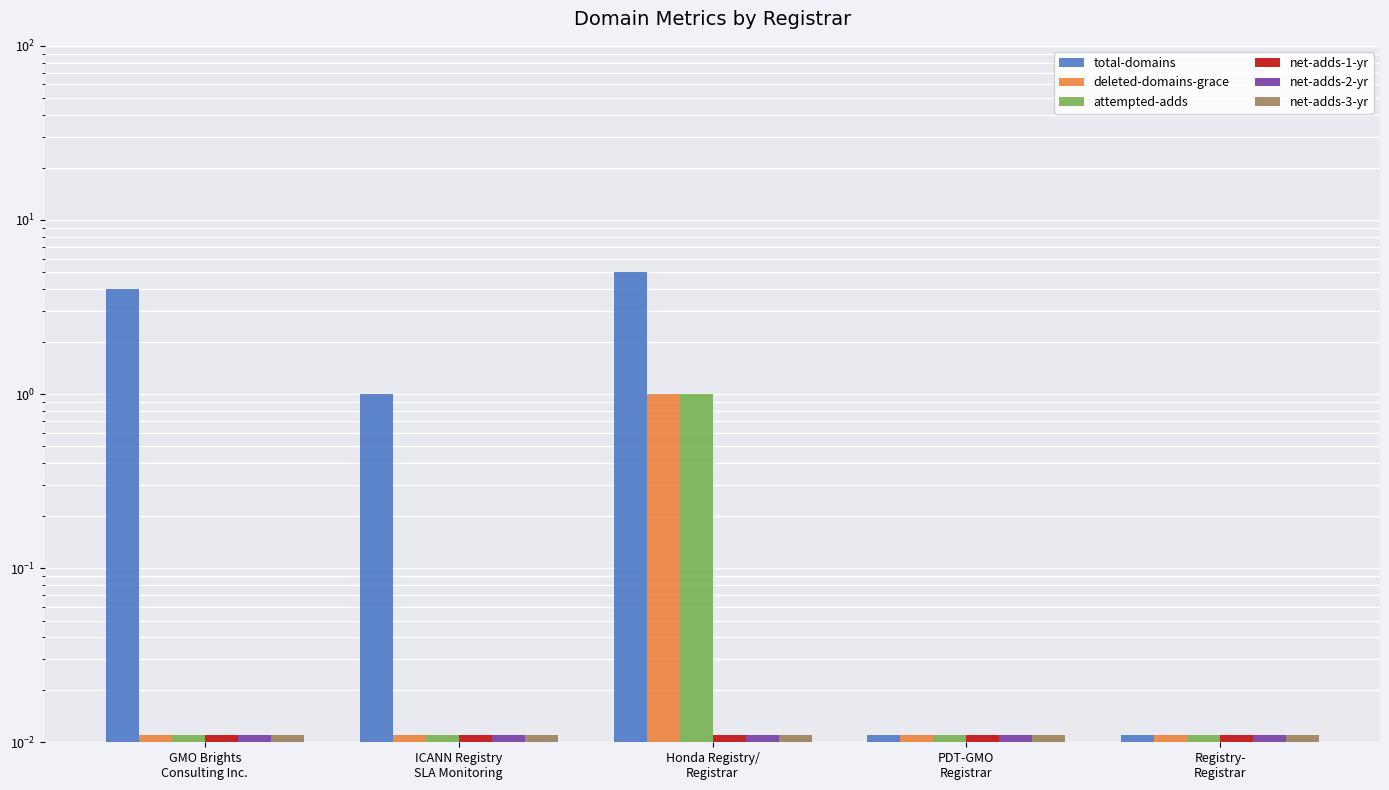

Which series has the largest total across all categories?

total-domains